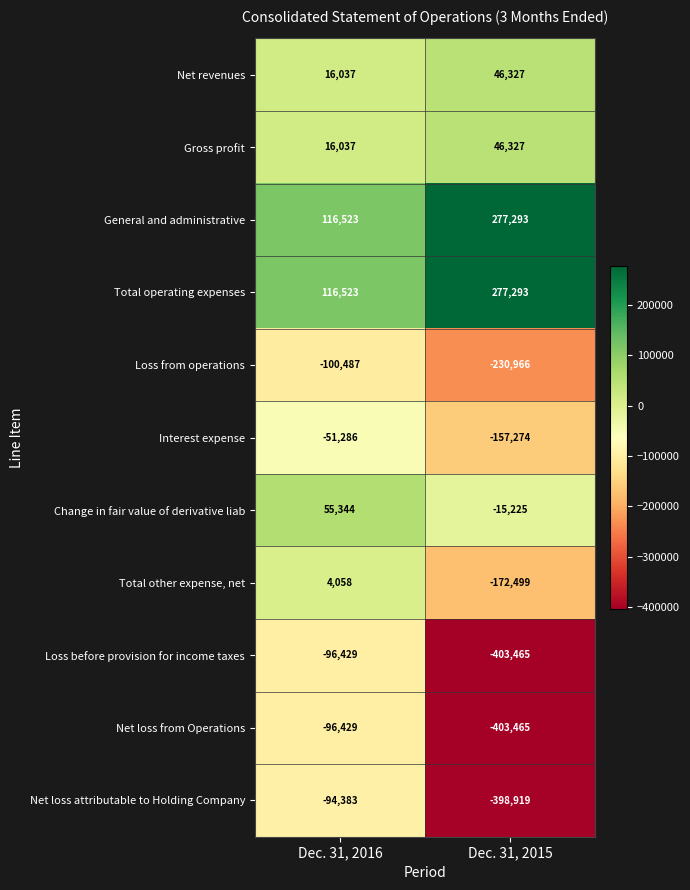

The Loss from operations series shows -230966 at Dec. 31, 2015. True or false?

True